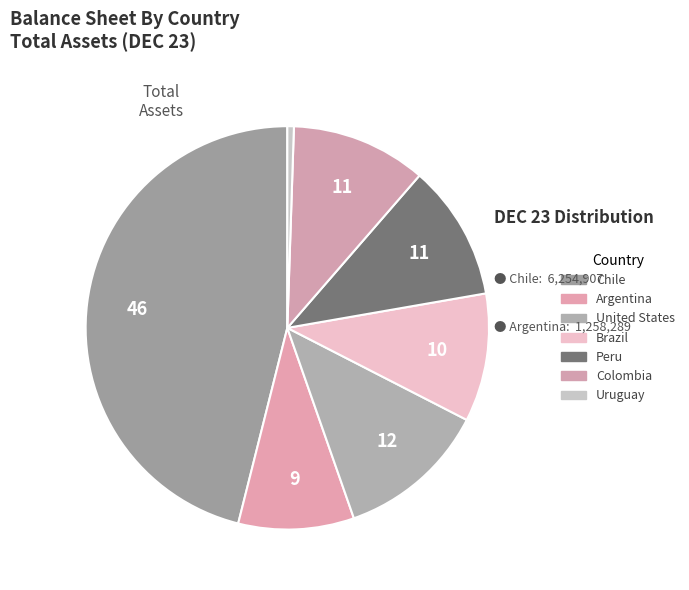

How many segments does this pie chart have?

7